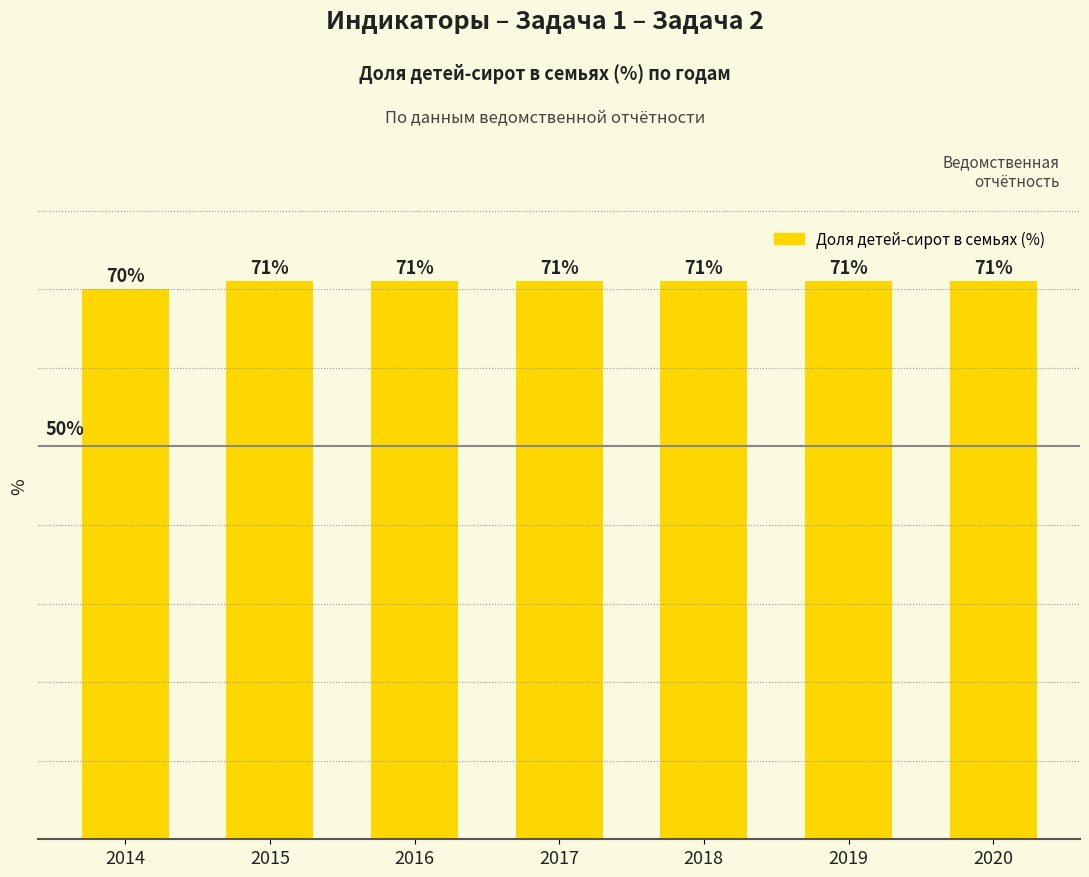

Approximately how many times larger is the value at 2018 compared to 2014?

1.0